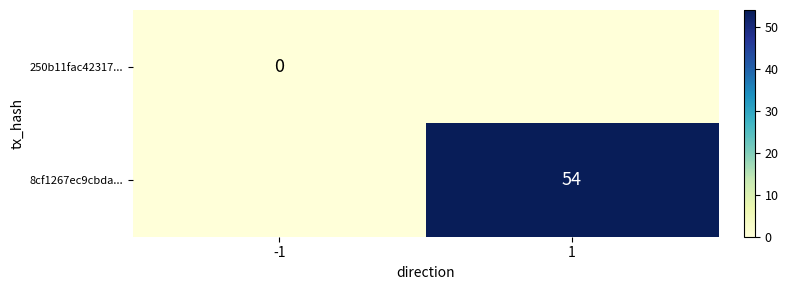

Rank the series by their average value, from lowest to highest.

250b11fac42317..., 8cf1267ec9cbda...